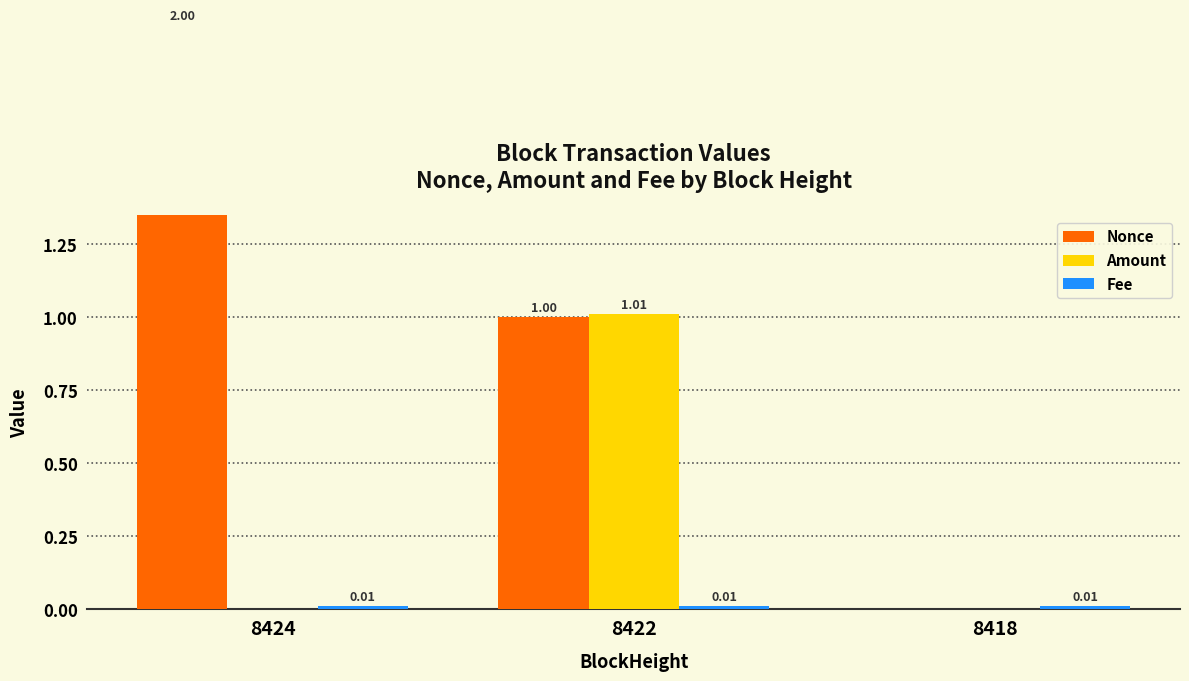

Which series has the largest total across all categories?

Nonce